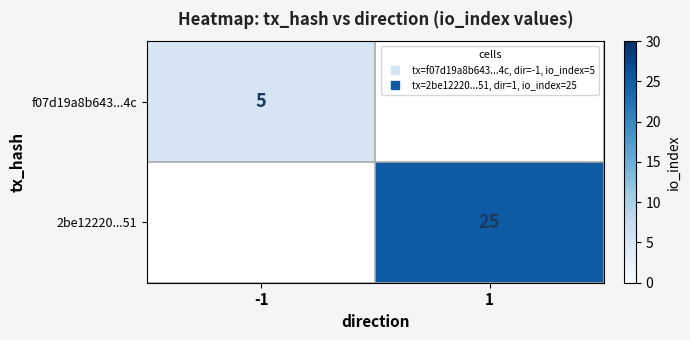

List the labels in order of f07d19a8b643...4c value, largest first.

-1, 1